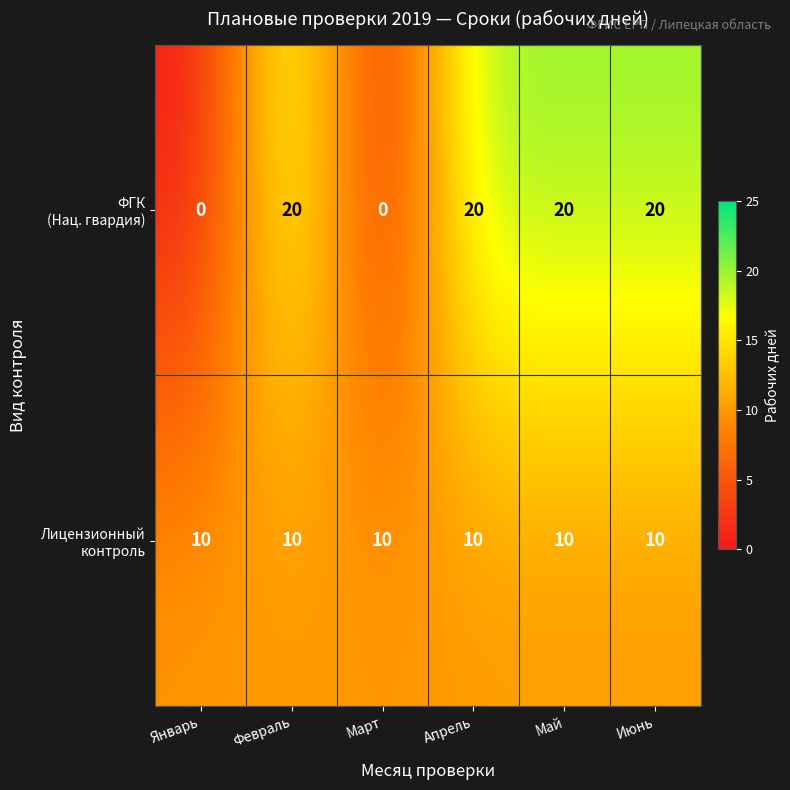

What is the greatest value displayed?

20